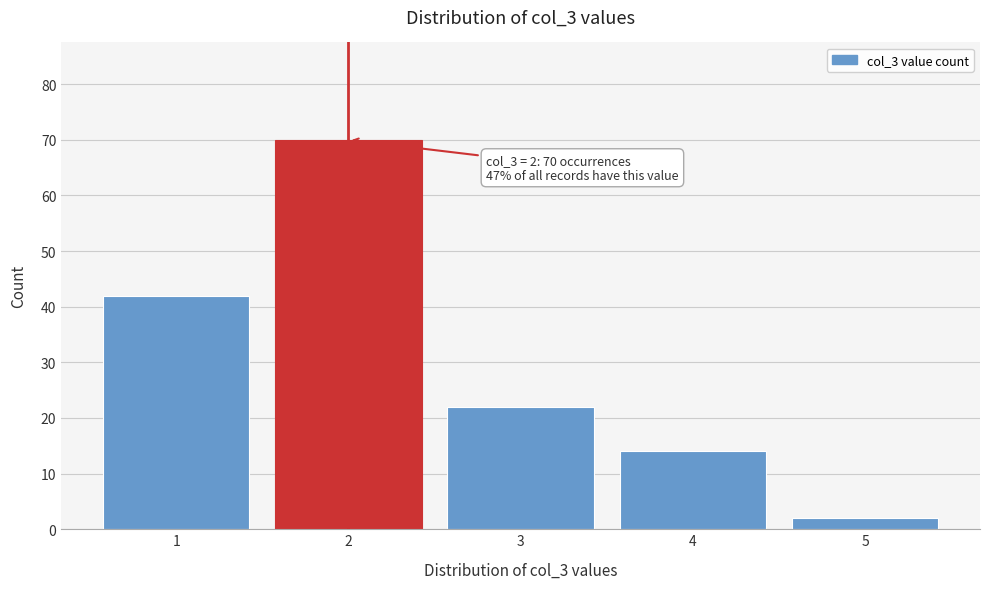

Reading left to right, what are all the values shown in this chart?

1=42	2=70	3=22	4=14	5=2